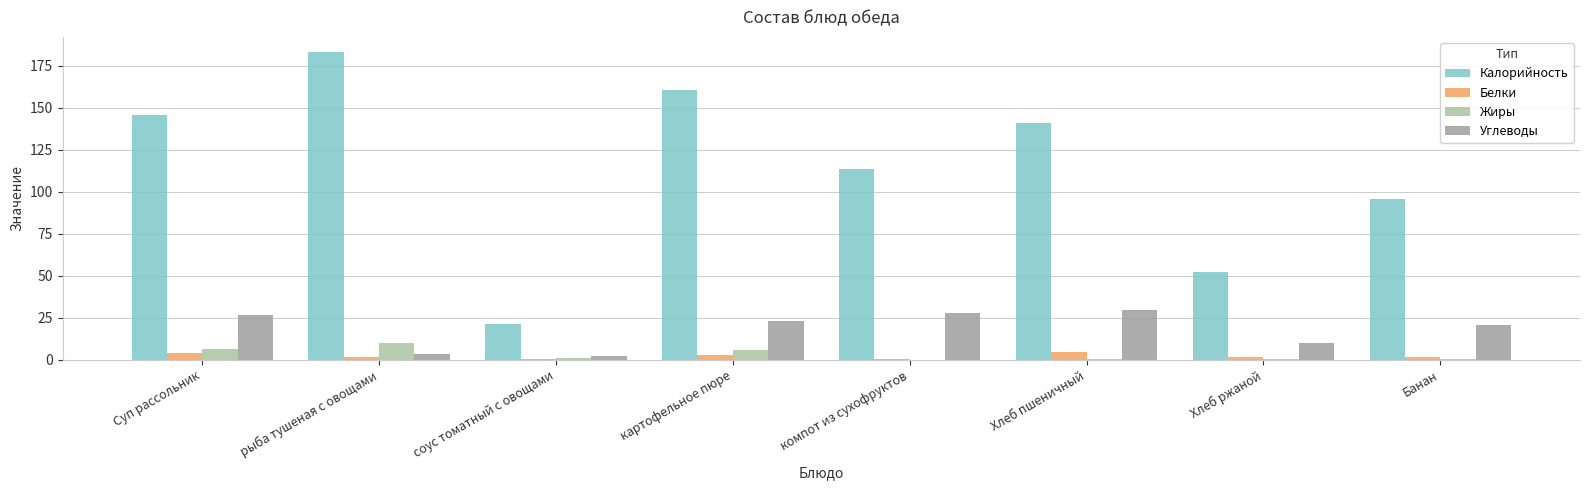

Which series changed the most between Суп рассольник and компот из сухофруктов?

Калорийность